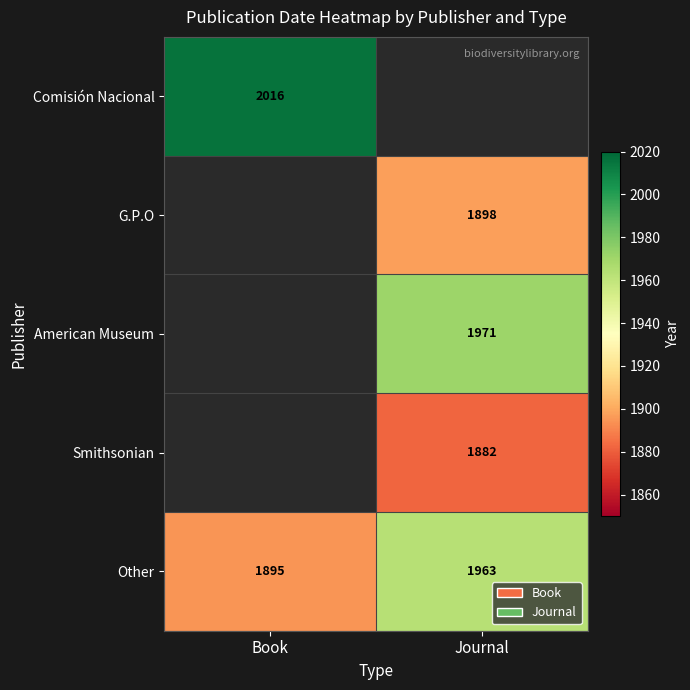

The Smithsonian series shows 2912 at Journal. True or false?

False